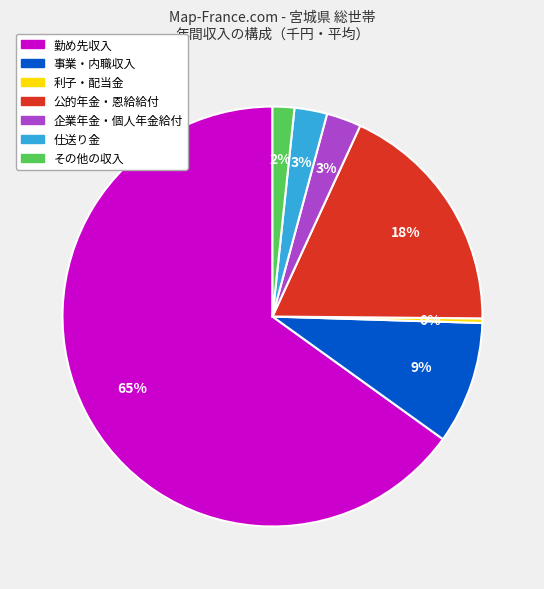

Is there any slice that represents more than half of the pie?

Yes